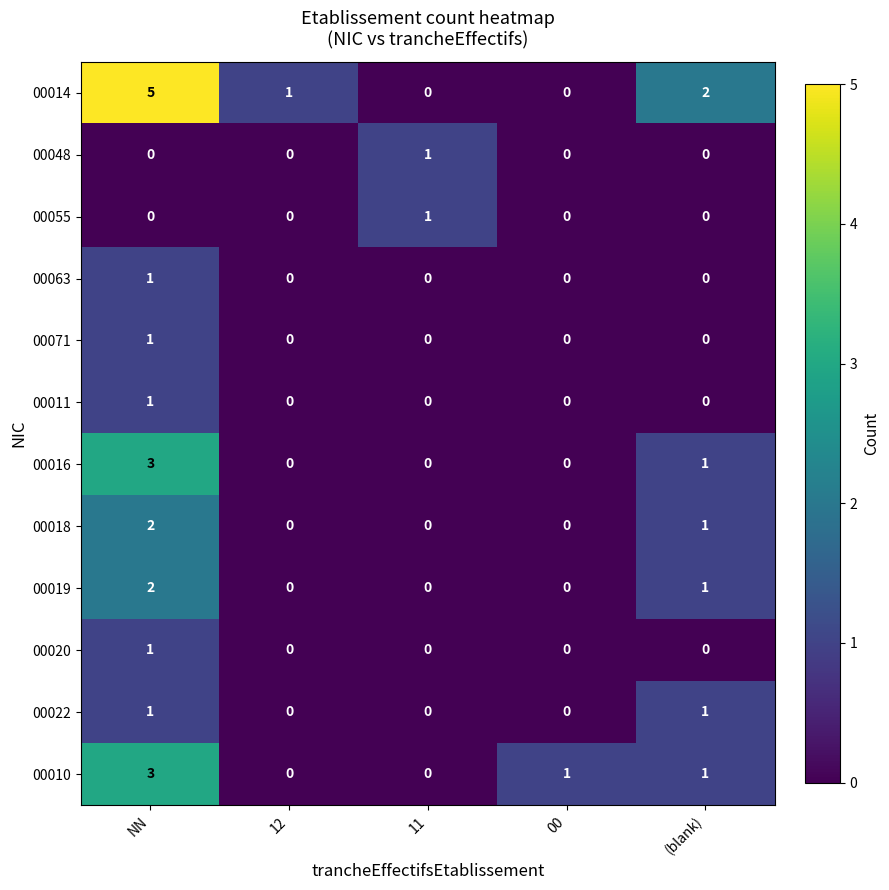

The value of 00016 at (blank) is 1. True or false?

True